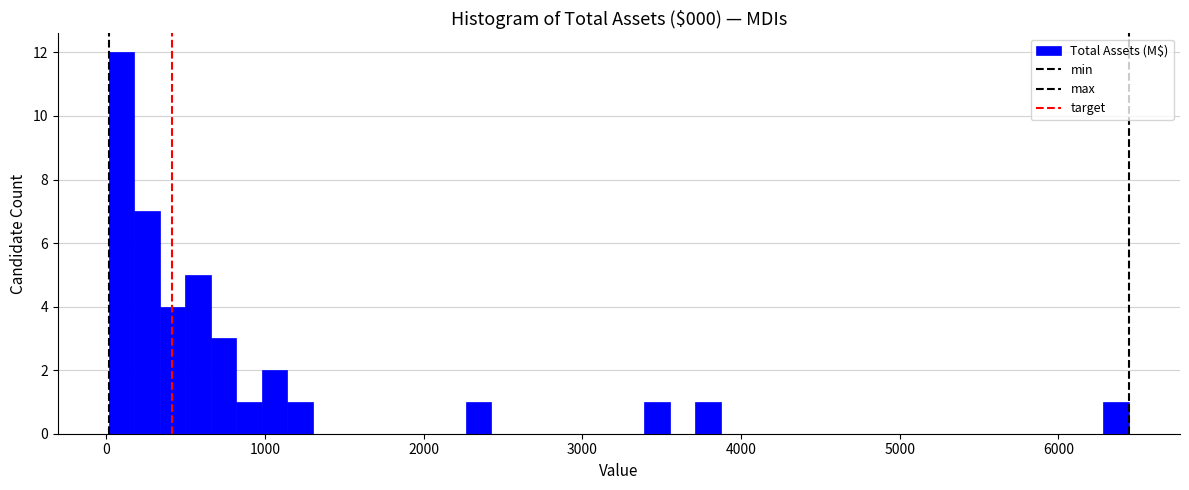

Read against the x-axis, roughly where is the centre of the tallest bar?

100